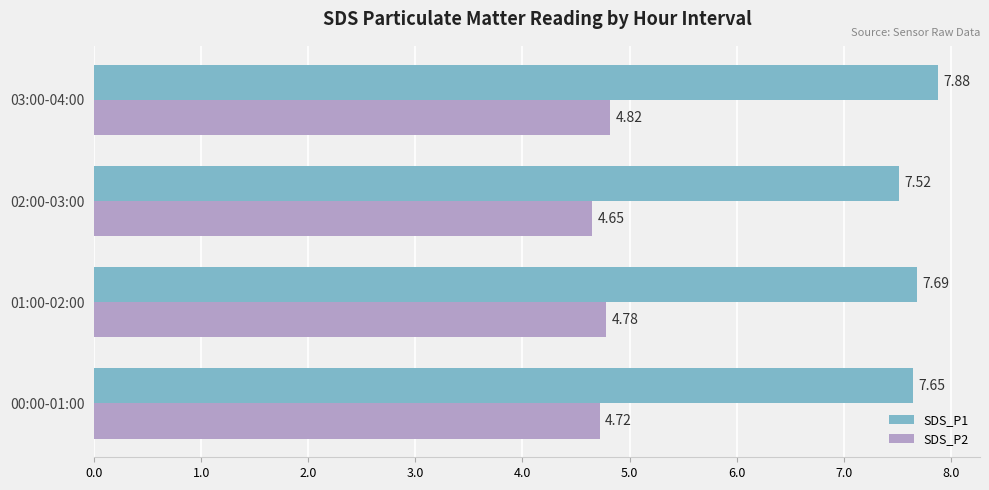

Count the SDS_P2 values in the range 4 to 5.

4